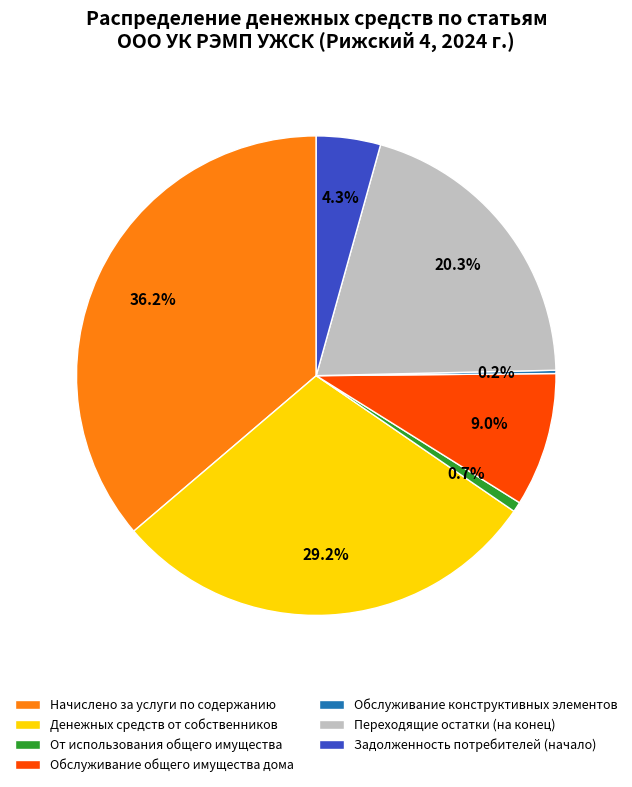

What is the total percentage of Денежных средств от собственников and Обслуживание общего имущества дома?

38.2%